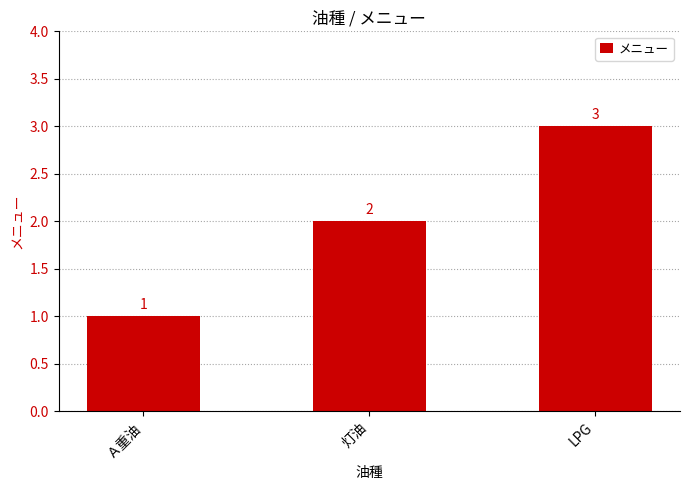

What is the difference between the values at Ａ重油 and 灯油?

1